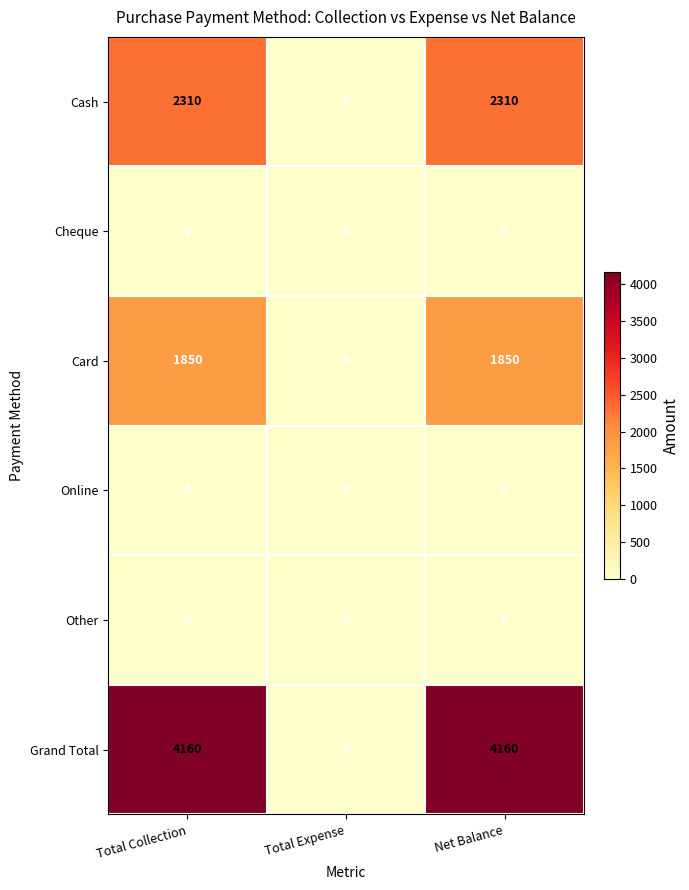

Reading left to right, list all the values displayed in this chart.

Cash: Total Collection=2310	Total Expense=0	Net Balance=2310
Cheque: Total Collection=0	Total Expense=0	Net Balance=0
Card: Total Collection=1850	Total Expense=0	Net Balance=1850
Online: Total Collection=0	Total Expense=0	Net Balance=0
Other: Total Collection=0	Total Expense=0	Net Balance=0
Grand Total: Total Collection=4160	Total Expense=0	Net Balance=4160